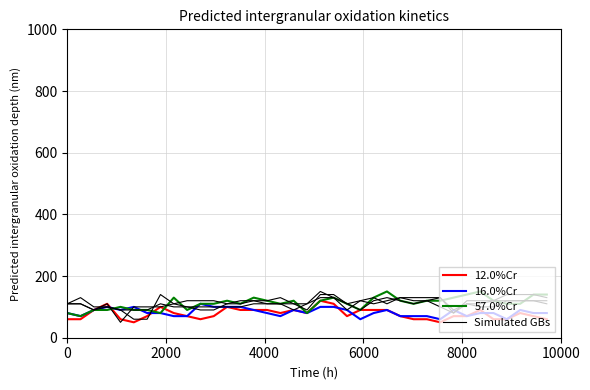

Is it true that 57.0%Cr equals 60.7 at 30?

False